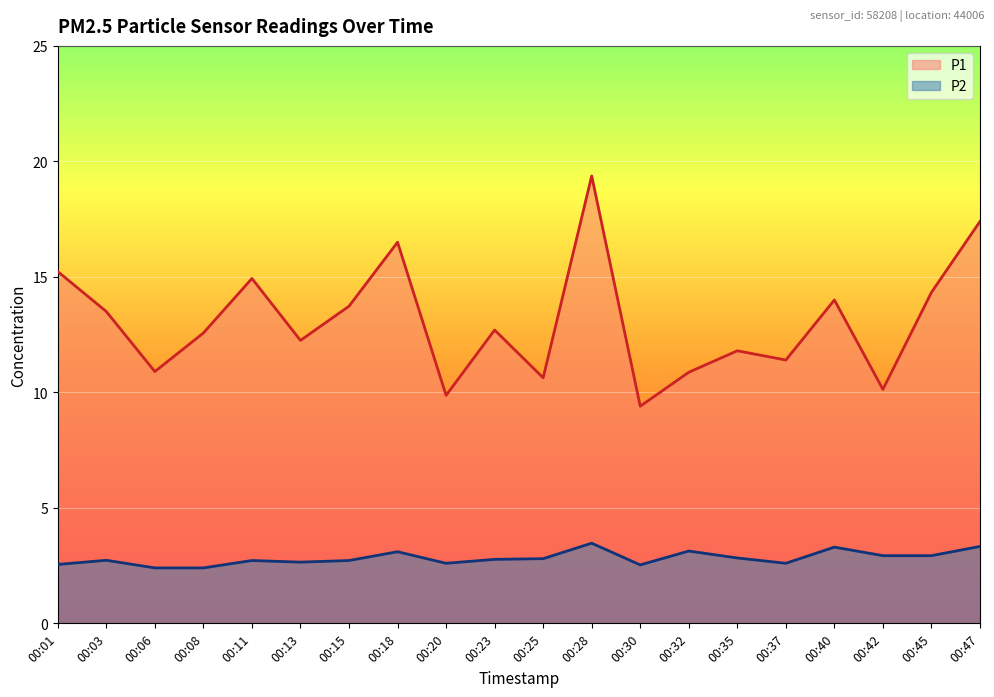

Reading left to right, what are all the values shown in this chart?

P1: 15.2	13.5	10.9	12.6	14.9	12.2	13.7	16.5	9.9	12.7	10.6	19.4	9.4	10.9	11.8	11.4	14.0	10.1	14.3	17.4
P2: 2.5	2.7	2.4	2.4	2.7	2.6	2.7	3.1	2.6	2.8	2.8	3.5	2.5	3.1	2.8	2.6	3.3	2.9	2.9	3.3